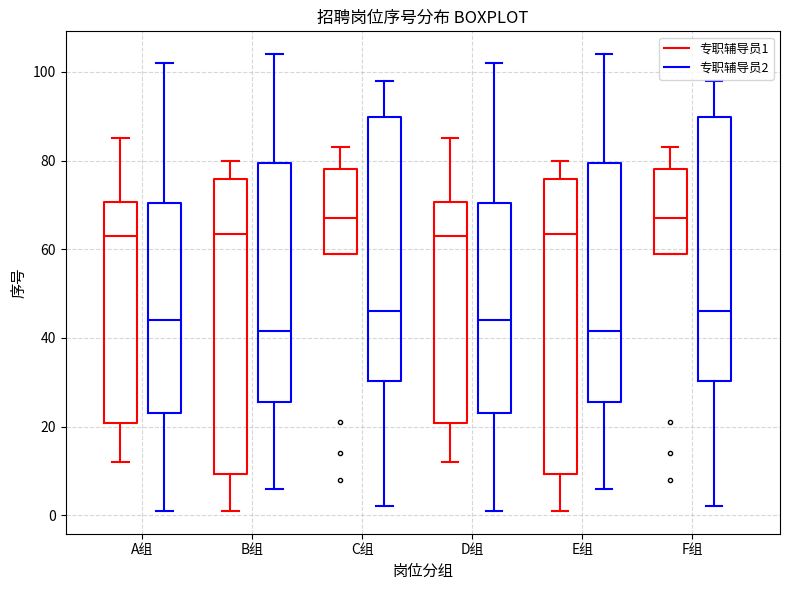

Reading left to right, transcribe this box plot: for each box, give where its median line is, the range the box spans, and where its two whiskers end, as read against the y-axis. The values are not printed on the chart, so give them approximately, as read against the axis.

A组 (专职辅导员1): median 64, box 20 to 70, whiskers 12 to 86
A组 (专职辅导员2): median 44, box 24 to 70, whiskers 2 to 102
B组 (专职辅导员1): median 64, box 10 to 76, whiskers 2 to 80
B组 (专职辅导员2): median 42, box 26 to 80, whiskers 6 to 104
C组 (专职辅导员1): median 68, box 60 to 78, whiskers 60 to 84
C组 (专职辅导员2): median 46, box 30 to 90, whiskers 2 to 98
D组 (专职辅导员1): median 64, box 20 to 70, whiskers 12 to 86
D组 (专职辅导员2): median 44, box 24 to 70, whiskers 2 to 102
E组 (专职辅导员1): median 64, box 10 to 76, whiskers 2 to 80
E组 (专职辅导员2): median 42, box 26 to 80, whiskers 6 to 104
F组 (专职辅导员1): median 68, box 60 to 78, whiskers 60 to 84
F组 (专职辅导员2): median 46, box 30 to 90, whiskers 2 to 98